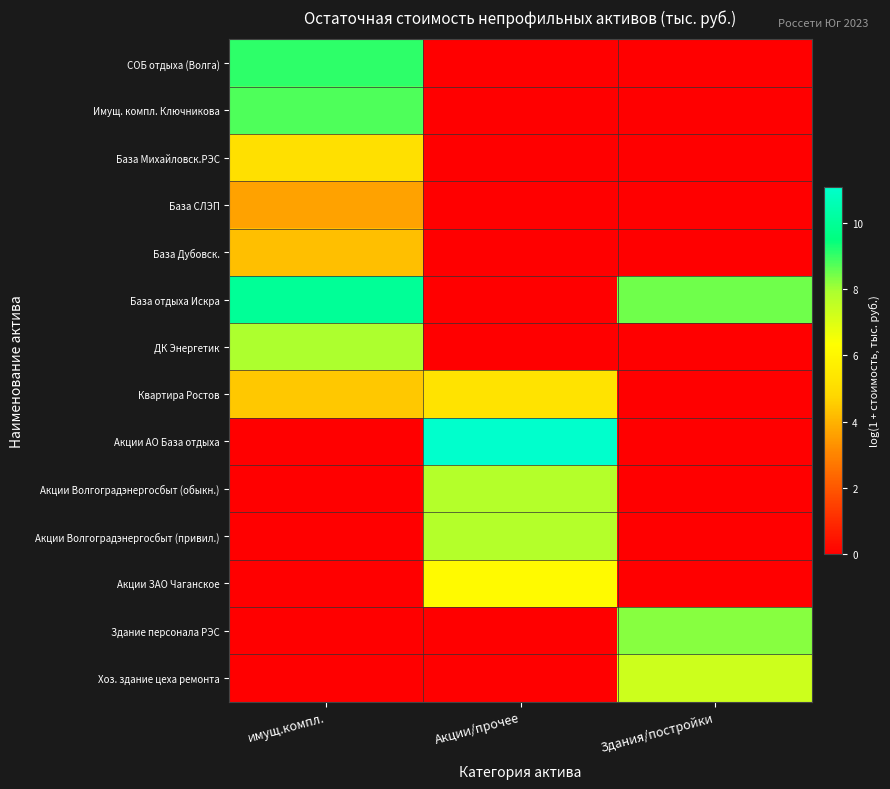

Reading right to left, list all the values displayed in this chart.

СОБ отдыха (Волга): Здания/постройки=0.0	Акции/прочее=0.0	имущ.компл.=9.1
Имущ. компл. Ключникова: Здания/постройки=0.0	Акции/прочее=0.0	имущ.компл.=8.8
База Михайловск.РЭС: Здания/постройки=0.0	Акции/прочее=0.0	имущ.компл.=5.1
База СЛЭП: Здания/постройки=0.0	Акции/прочее=0.0	имущ.компл.=3.6
База Дубовск.: Здания/постройки=0.0	Акции/прочее=0.0	имущ.компл.=4.2
База отдыха Искра: Здания/постройки=8.5	Акции/прочее=0.0	имущ.компл.=10.0
ДК Энергетик: Здания/постройки=0.0	Акции/прочее=0.0	имущ.компл.=7.9
Квартира Ростов: Здания/постройки=0.0	Акции/прочее=5.3	имущ.компл.=4.4
Акции АО База отдыха: Здания/постройки=0.0	Акции/прочее=11.1	имущ.компл.=0.0
Акции Волгоградэнергосбыт (обыкн.): Здания/постройки=0.0	Акции/прочее=7.8	имущ.компл.=0.0
Акции Волгоградэнергосбыт (привил.): Здания/постройки=0.0	Акции/прочее=7.8	имущ.компл.=0.0
Акции ЗАО Чаганское: Здания/постройки=0.0	Акции/прочее=6.2	имущ.компл.=0.0
Здание персонала РЭС: Здания/постройки=8.2	Акции/прочее=0.0	имущ.компл.=0.0
Хоз. здание цеха ремонта: Здания/постройки=7.3	Акции/прочее=0.0	имущ.компл.=0.0